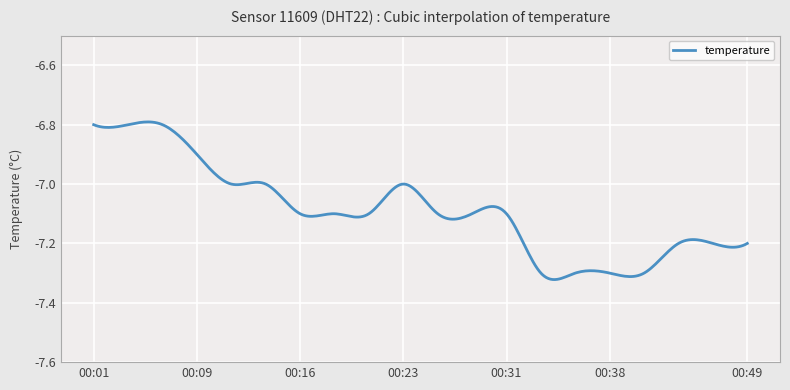

What is the difference between the maximum and minimum values?

0.5